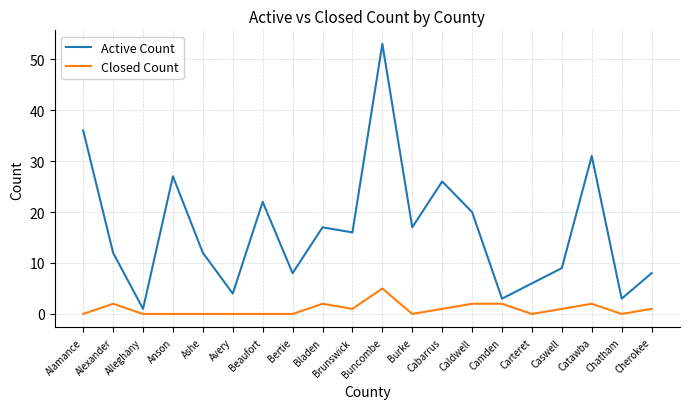

What is the approximate value of Active Count at Bladen, to the nearest 10?

20